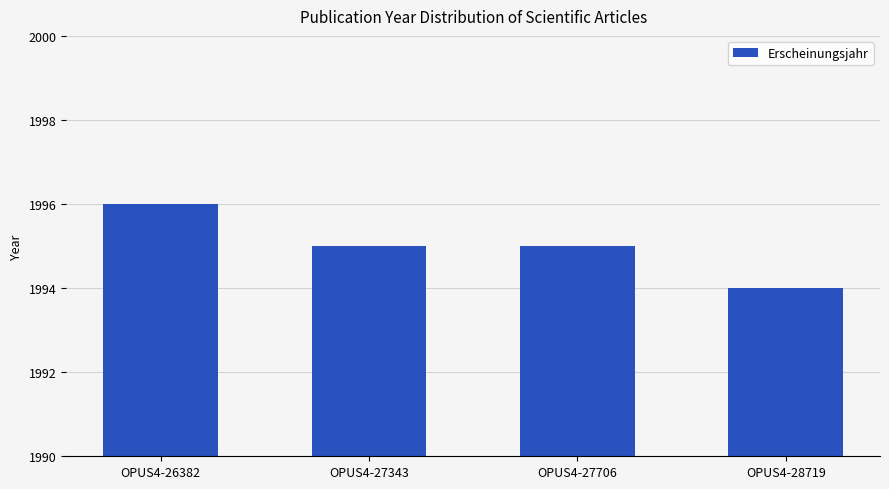

What is the minimum value shown in the chart?

1994